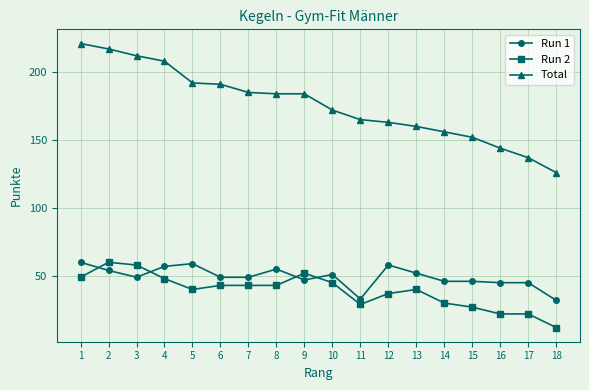

Rank the series at 1 from lowest to highest value.

Run 2, Run 1, Total